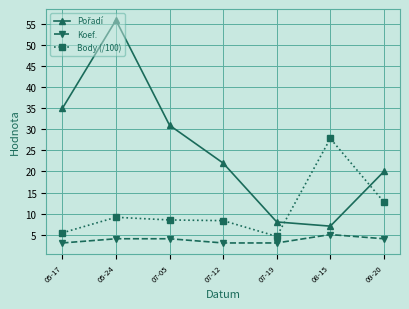

What is the average value of the Body (/100) series?

10.9